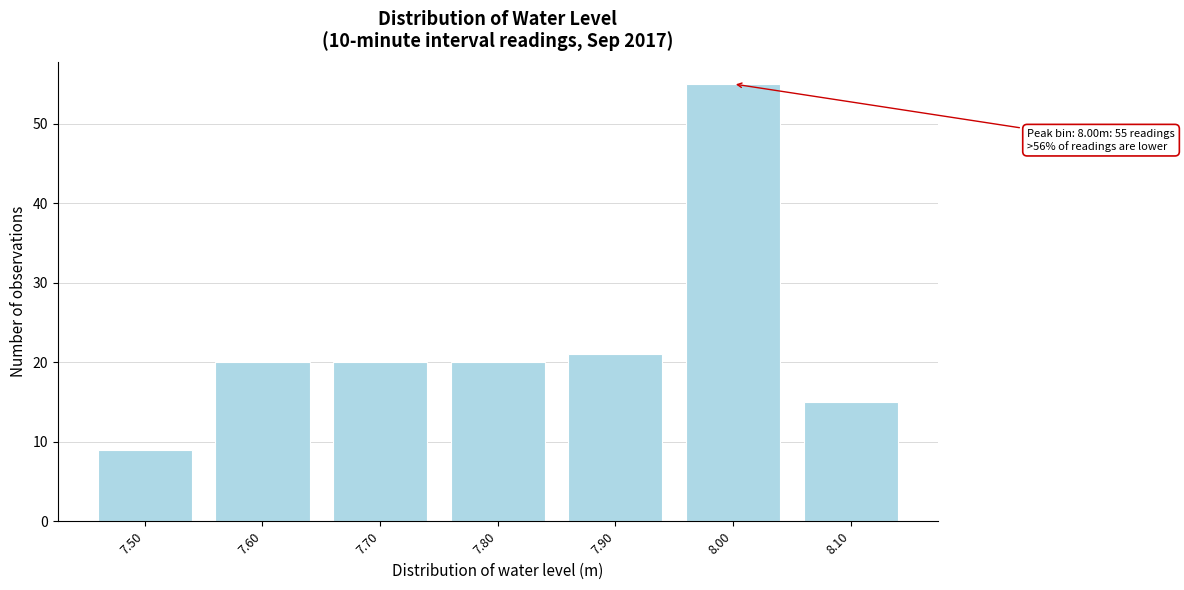

Reading left to right, what are all the values shown in this chart?

9	20	20	20	21	55	15